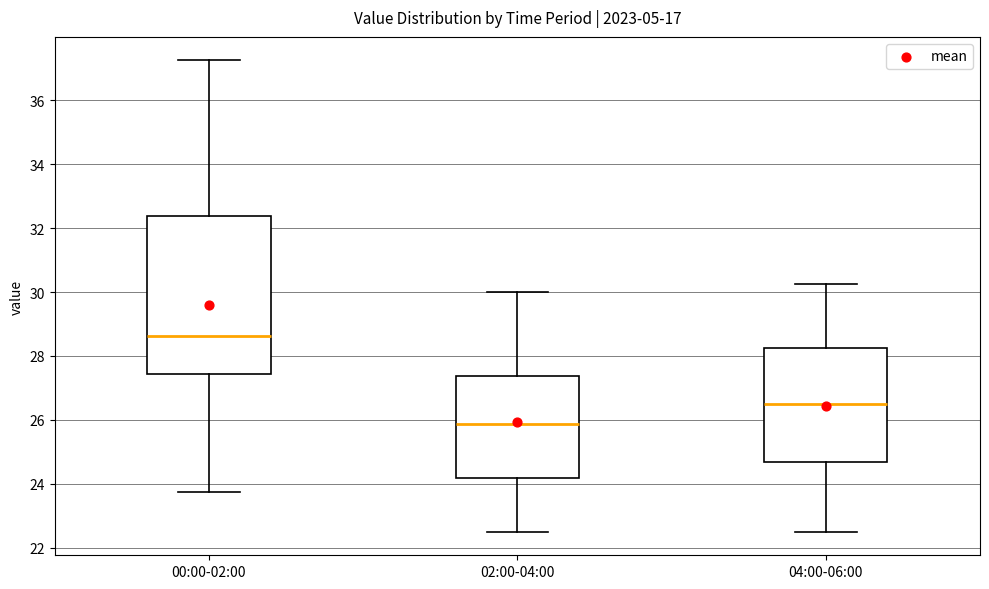

Comparing the boxes themselves (not the whiskers), which one is the tallest?

00:00-02:00